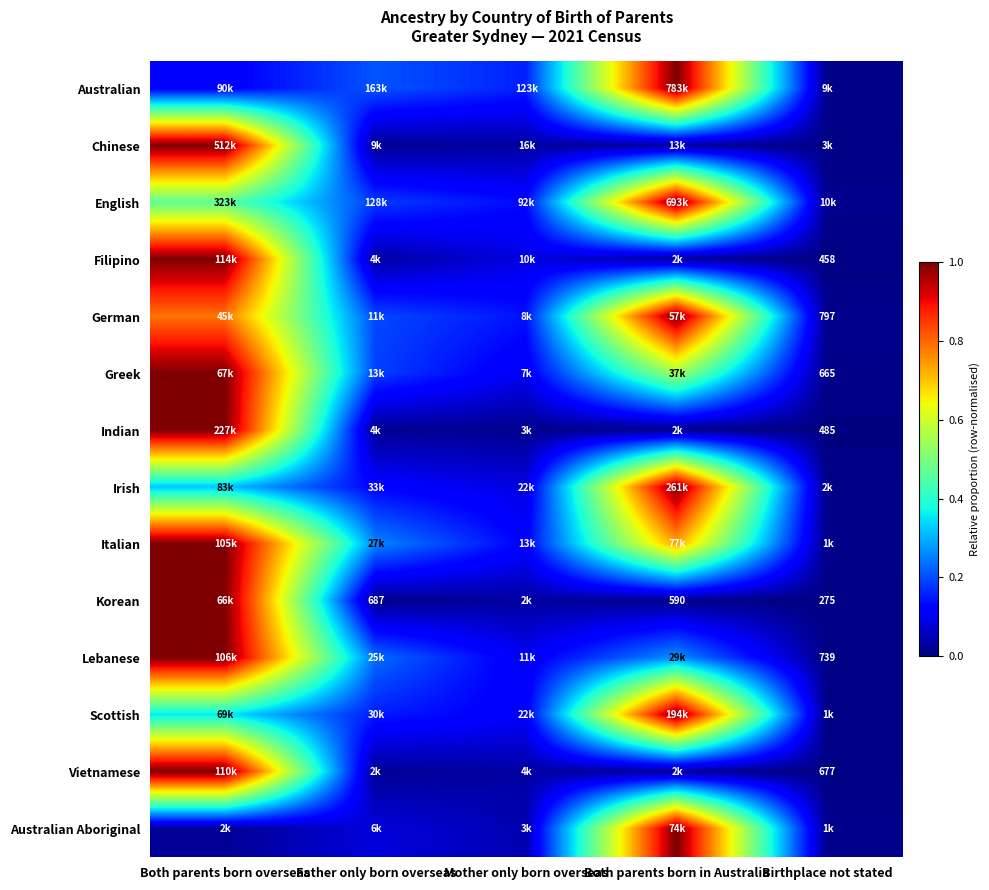

The Filipino series shows 0.0 at Father only born overseas. True or false?

True